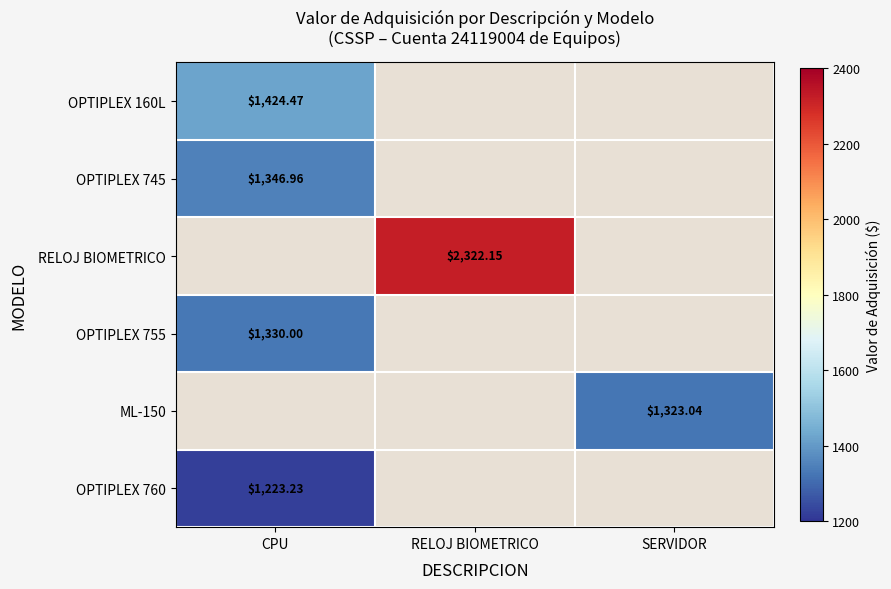

Which has a higher value, RELOJ BIOMETRICO or CPU?

CPU